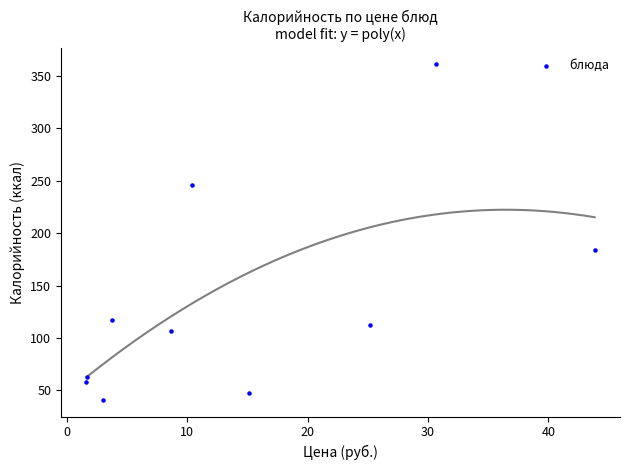

What Y value in the scatter plot is closest to 201?

184